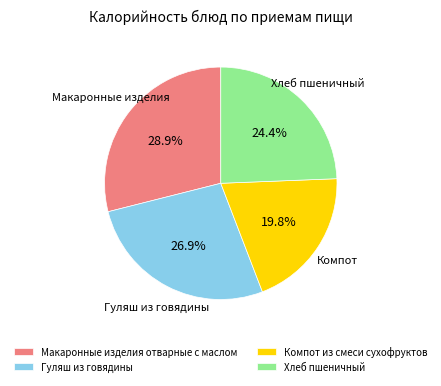

Combined, what portion of the pie is Гуляш из говядины and Макаронные изделия отварные с маслом?

55.8%